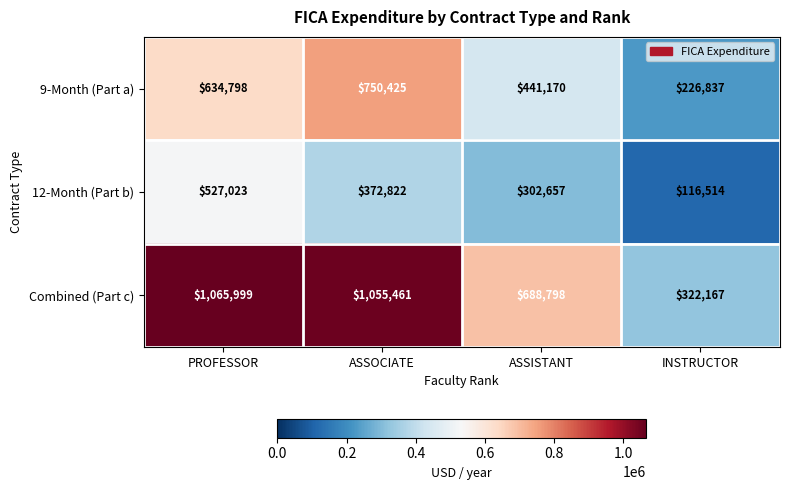

At which category is the sum across all series the highest?

PROFESSOR